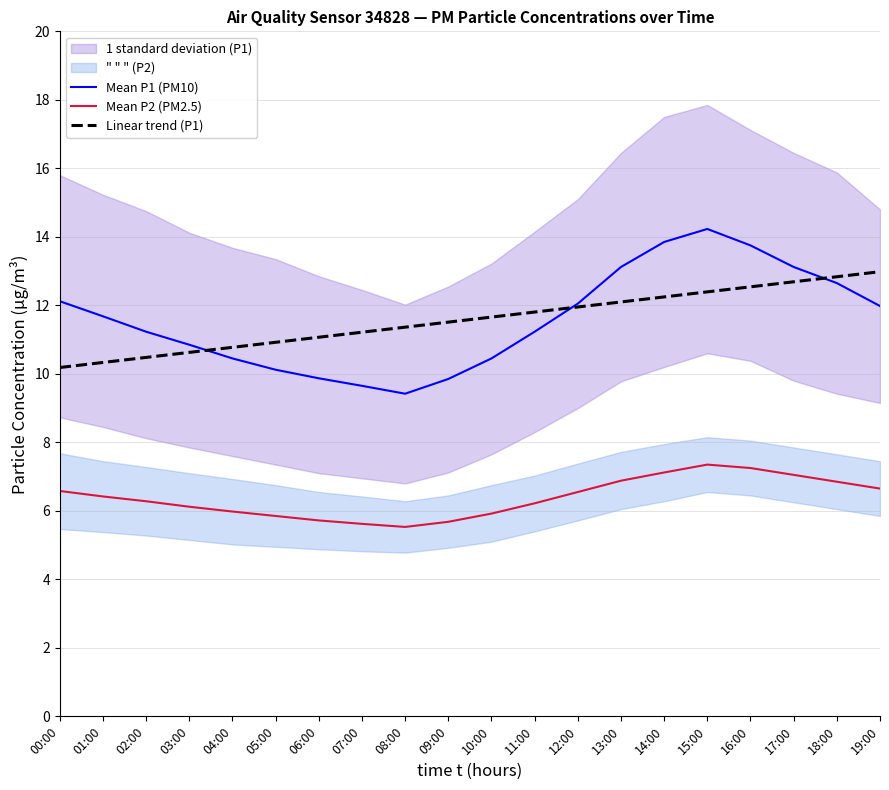

Is it true that Linear trend (P1) equals 11.4 at 08:00?

True